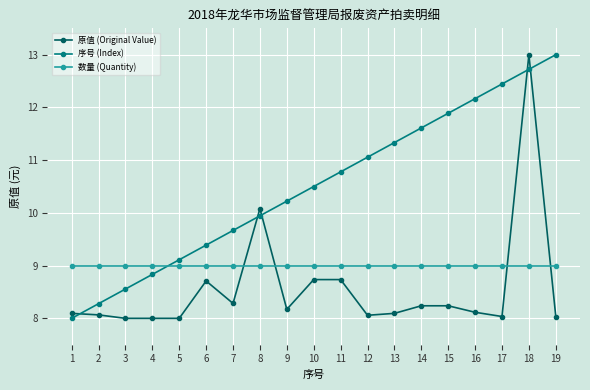

Read the 原值 (Original Value) value at 2.

8.1